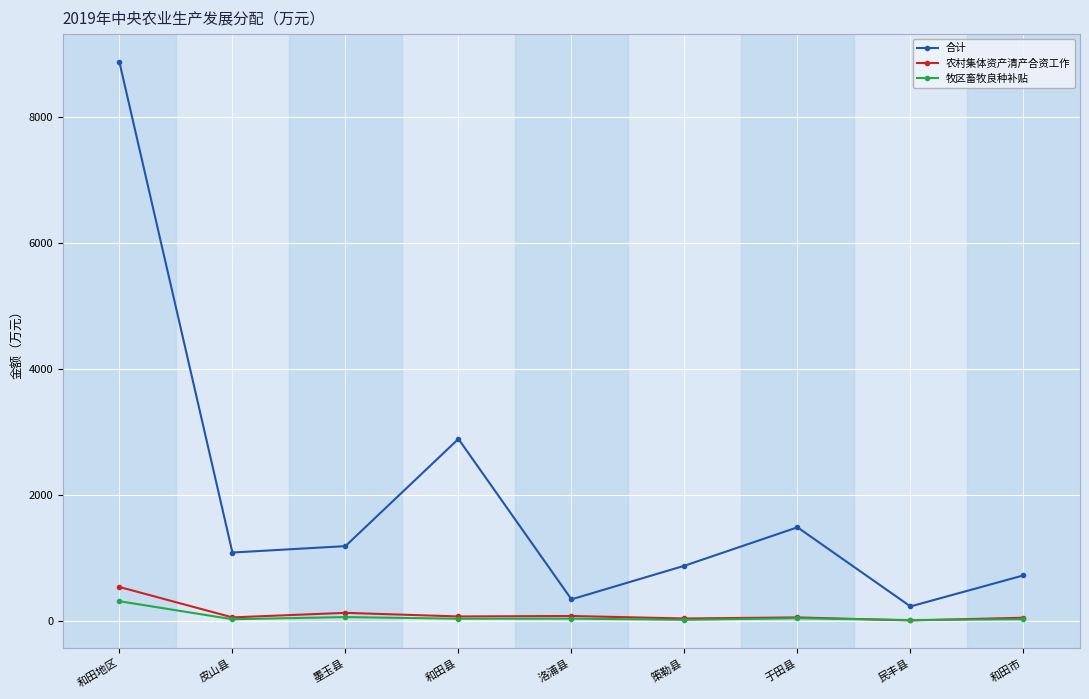

True or false: 农村集体资产清产合资工作 and 合计 cross at least once.

False